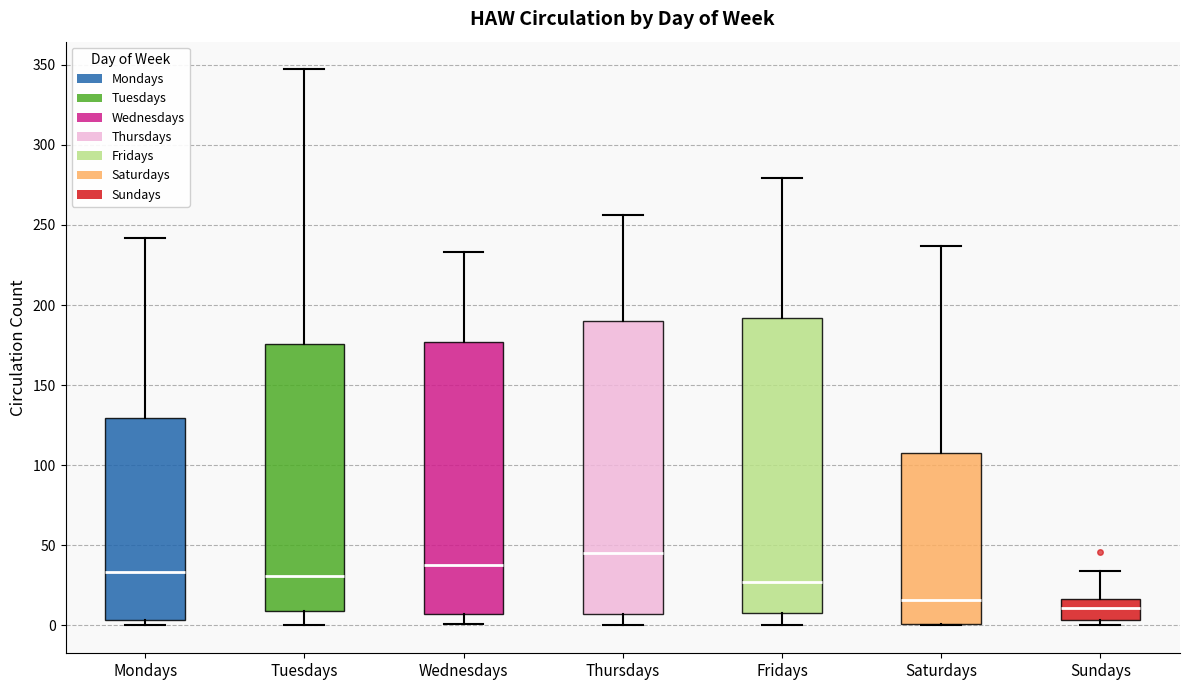

Reading left to right, read every box against the y-axis: the position of its median line, the range the box covers, and the ends of its whiskers. The values are not printed on the chart, so give them approximately, as read against the axis.

Mondays: median 35, box 5 to 130, whiskers 0 to 240
Tuesdays: median 30, box 10 to 175, whiskers 0 to 345
Wednesdays: median 40, box 5 to 175, whiskers 0 to 235
Thursdays: median 45, box 5 to 190, whiskers 0 to 255
Fridays: median 25, box 10 to 190, whiskers 0 to 280
Saturdays: median 15, box 0 to 110, whiskers 0 to 235
Sundays: median 10, box 5 to 15, whiskers 0 to 35